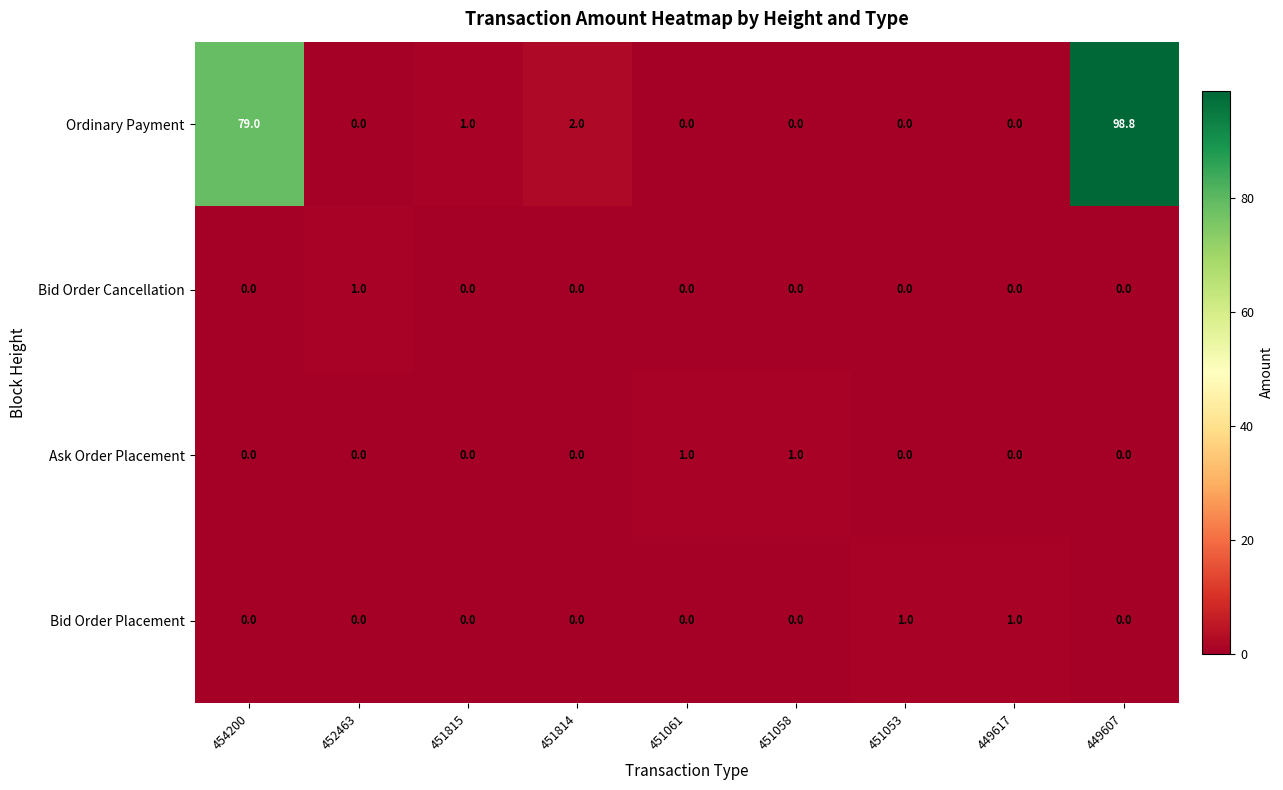

The value of Bid Order Placement at 451053 is 0.6. True or false?

False